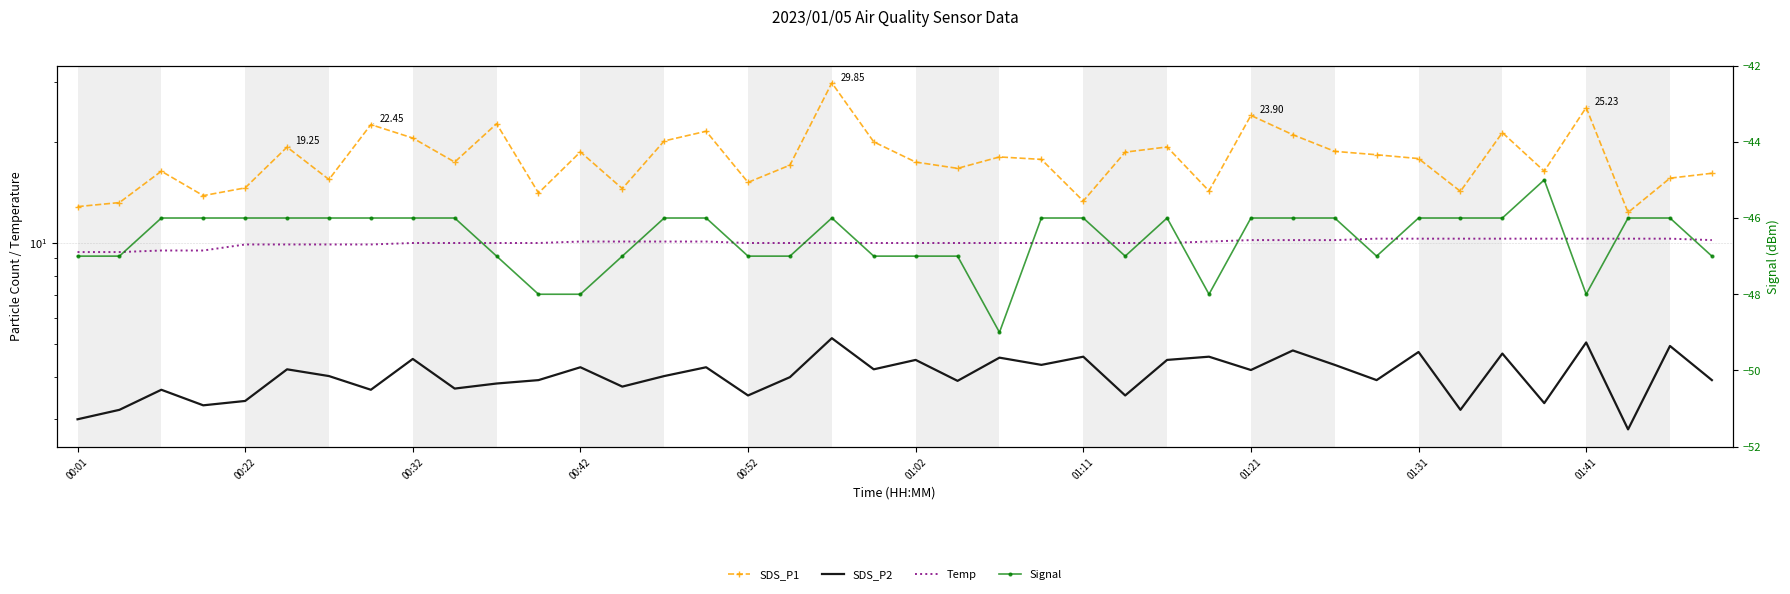

Where is SDS_P1 nearest to the value 21?

29